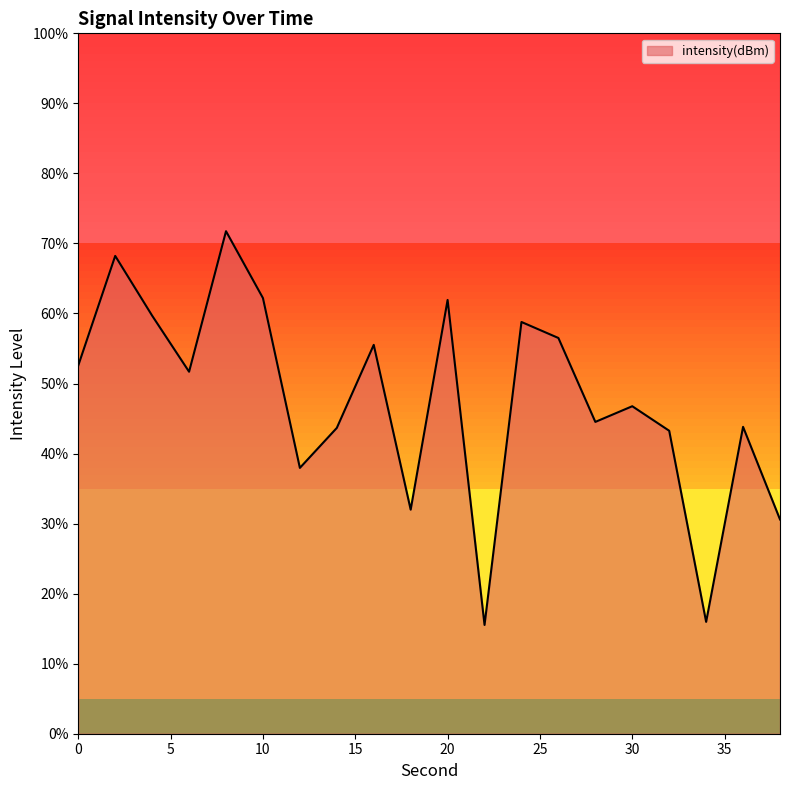

What is the minimum value shown in the chart?

15.5